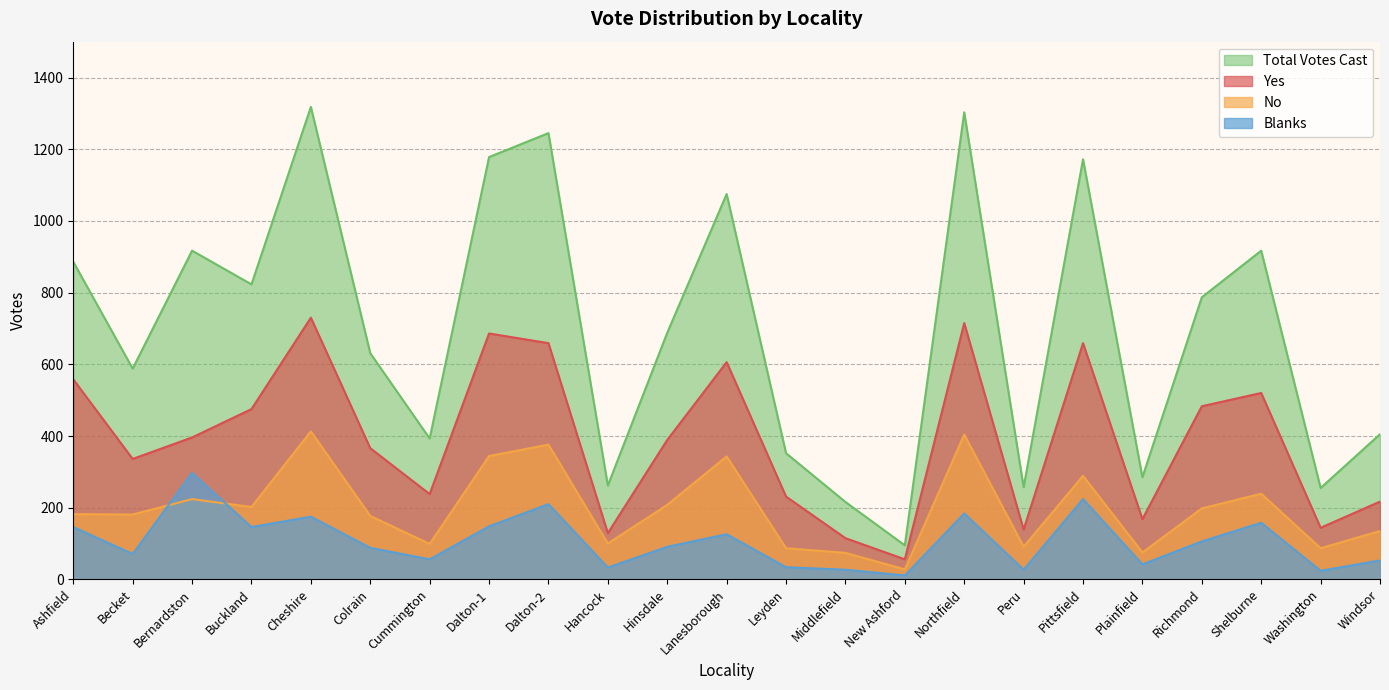

Rank the series by their average value, from lowest to highest.

Blanks, No, Yes, Total Votes Cast